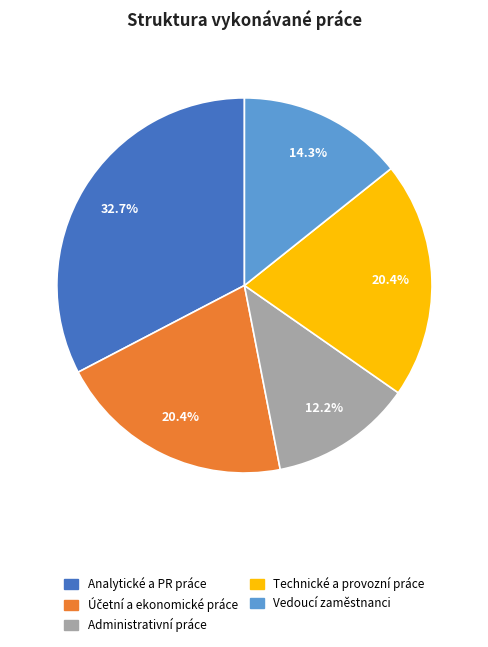

Do Vedoucí zaměstnanci and Administrativní práce together represent more than half of the pie?

No